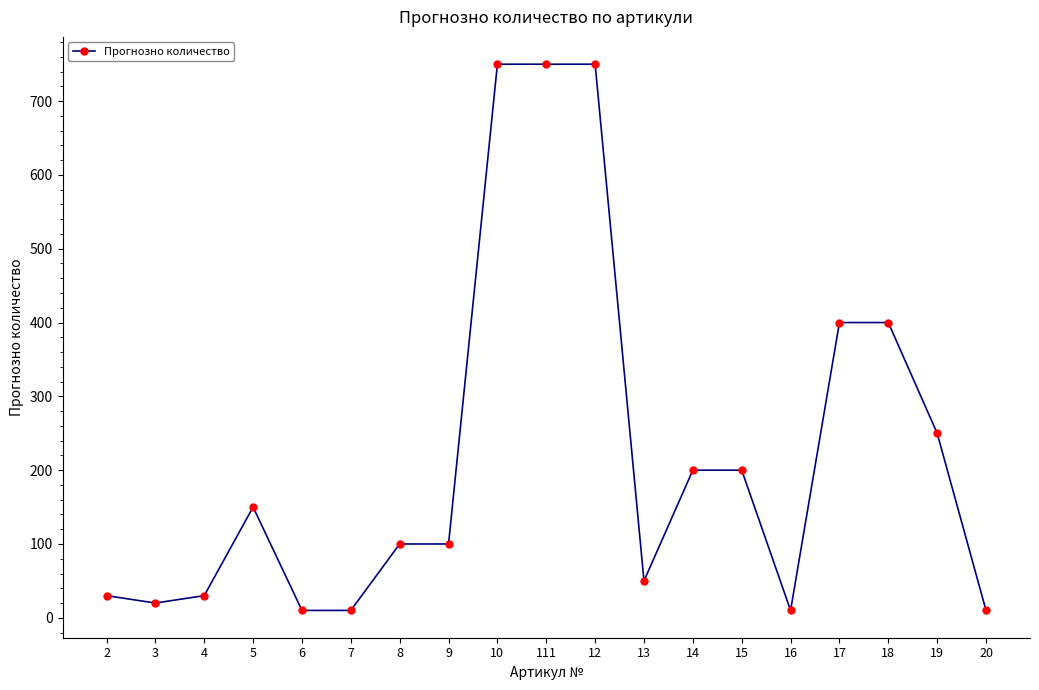

What is the difference between the values at 6 and 12?

740